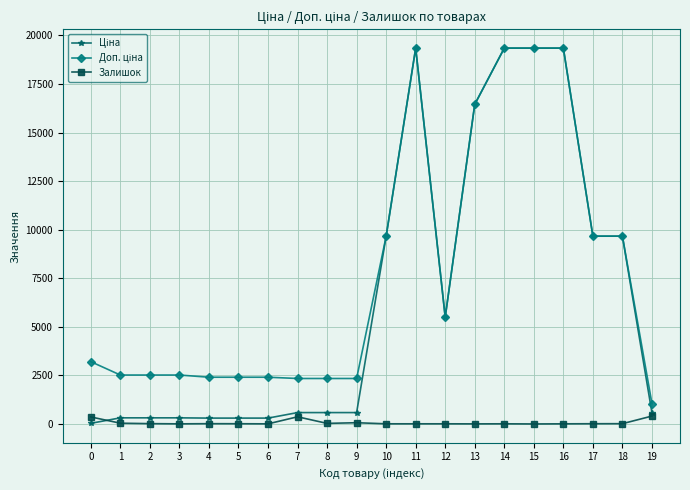

How many lines are shown in the chart?

3